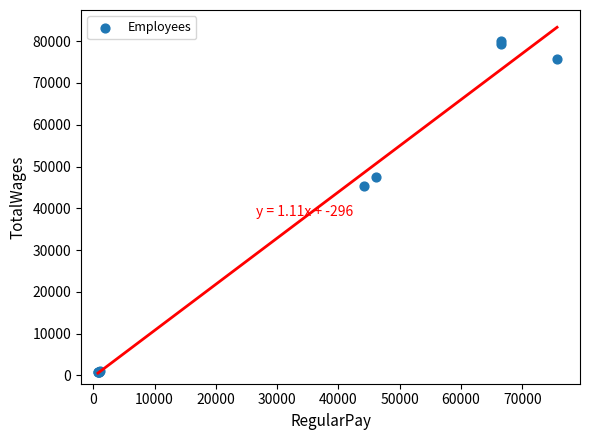

What Y value in the scatter plot is closest to 40439?

45266